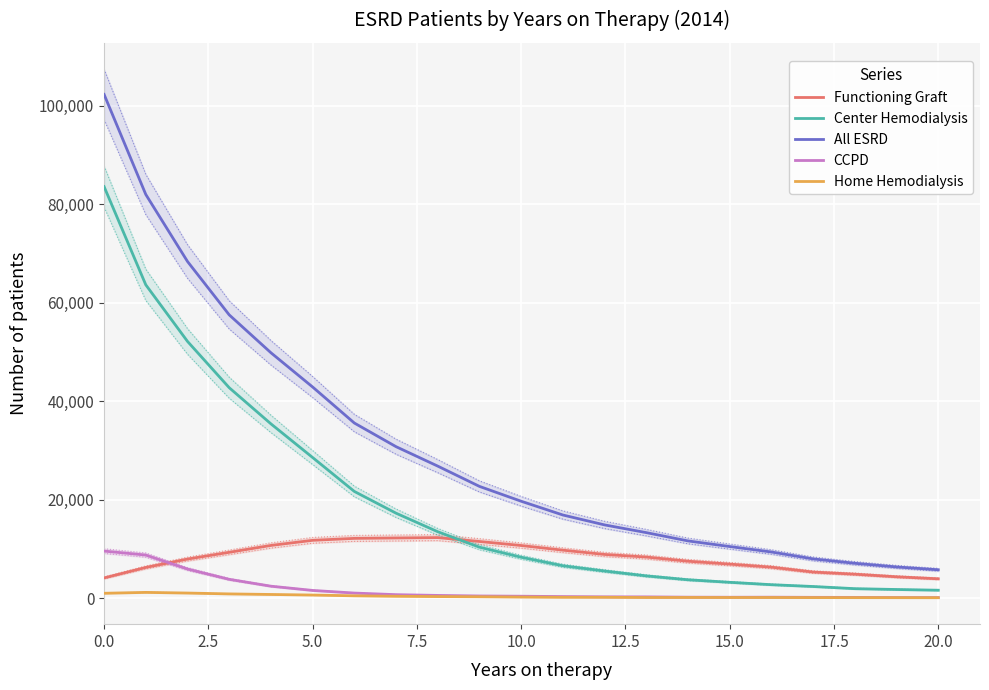

Is it true that All ESRD equals 10471 at 15.0?

True